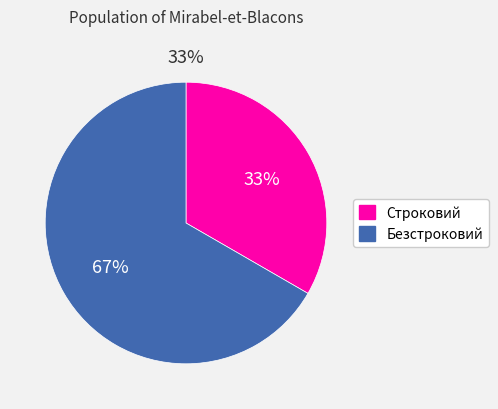

To the nearest percent, what is the combined percentage of Строковий and Безстроковий?

100%